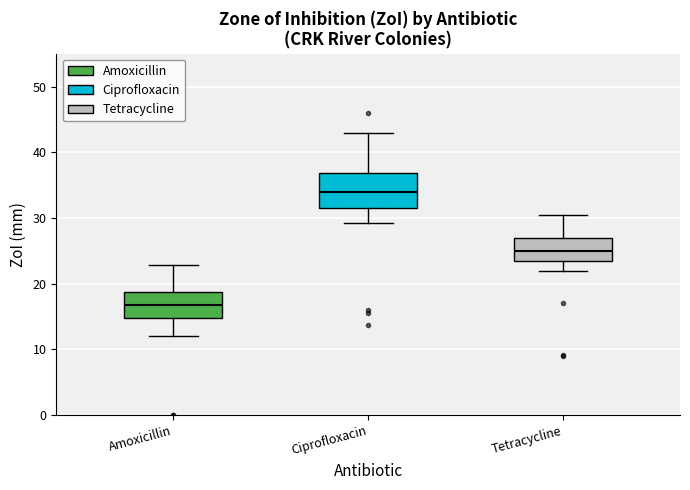

Where is the upper edge of the box for Ciprofloxacin on the y-axis? The values are not printed on the chart, so give them approximately, as read against the axis.

37